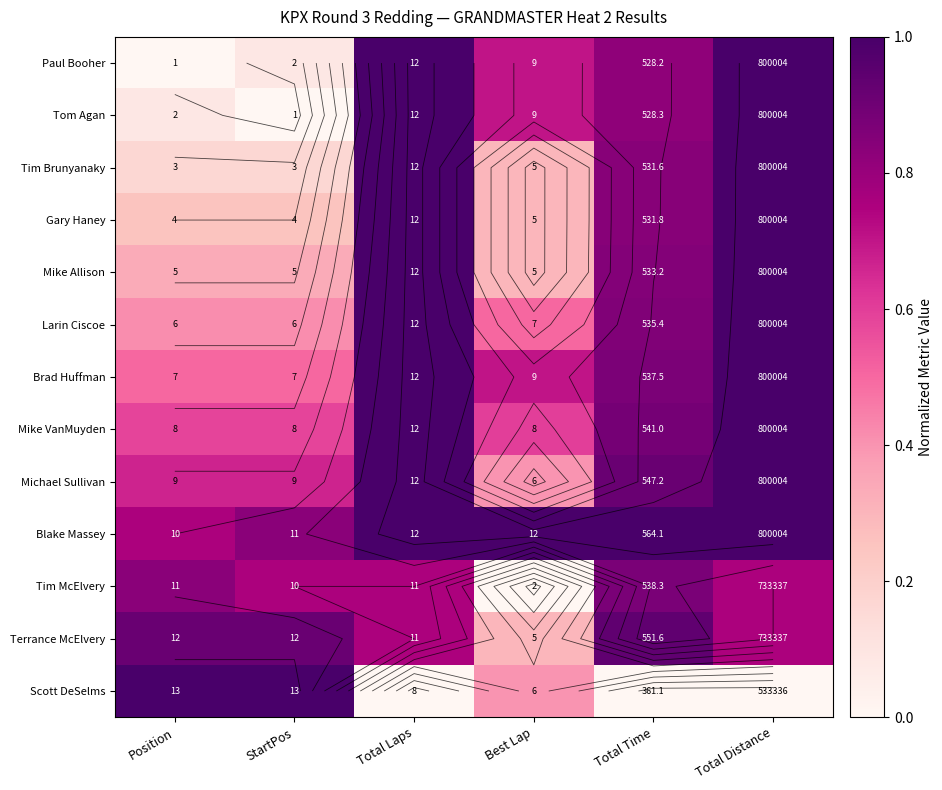

What is the sum of all Scott DeSelms values?

2.4